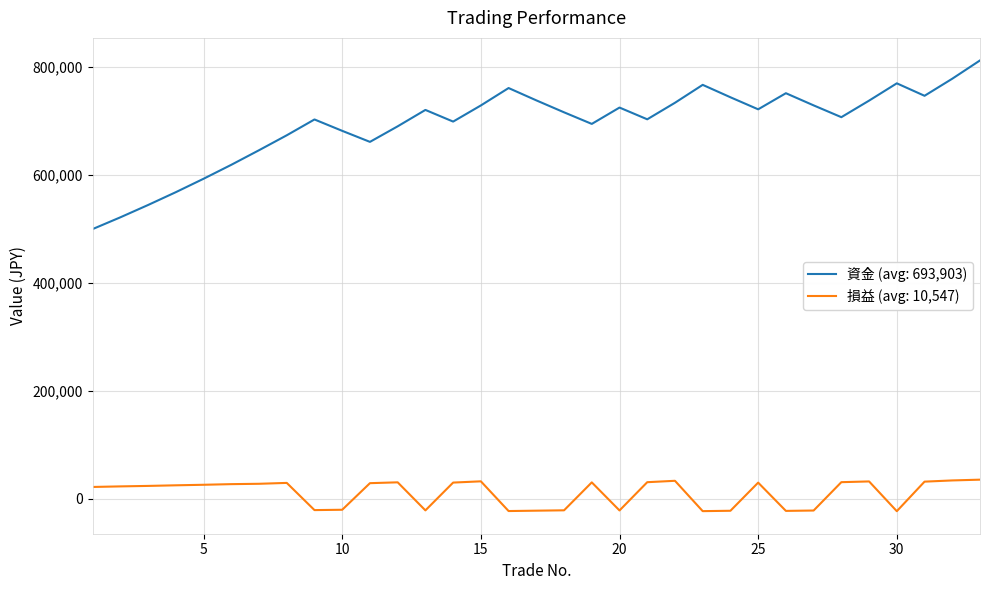

Rank the series by their average value, from lowest to highest.

損益 (avg: 10,547), 資金 (avg: 693,903)